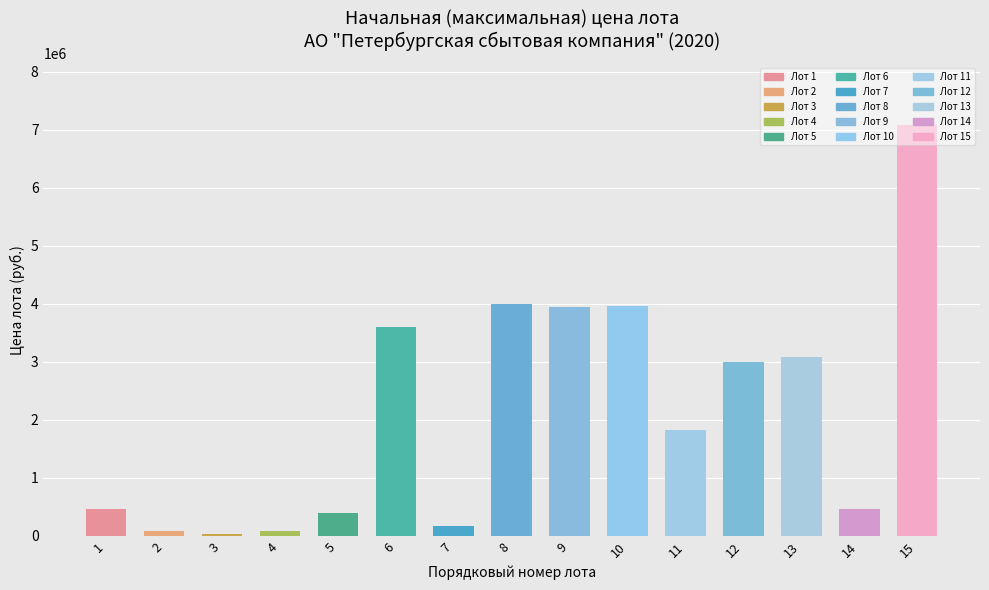

Rank the categories by value from lowest to highest.

3, 4, 2, 7, 5, 1, 14, 11, 12, 13, 6, 9, 10, 8, 15